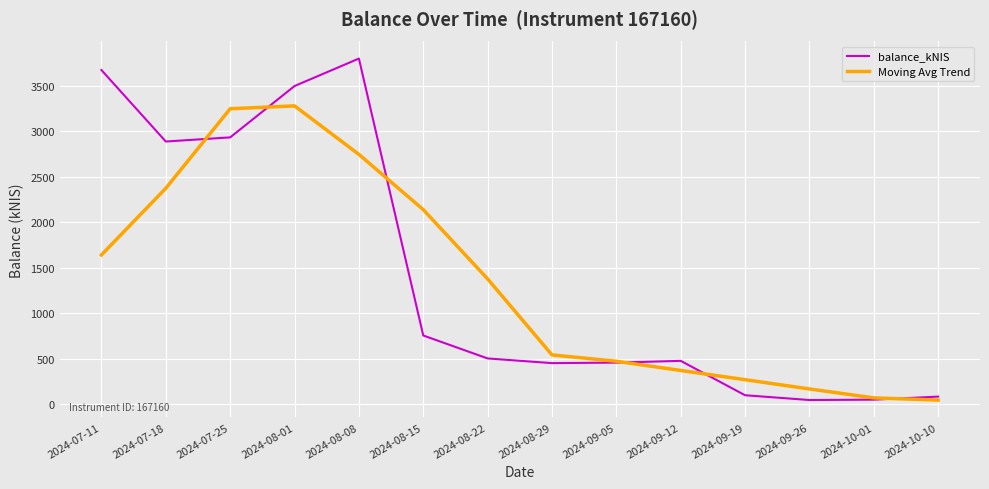

The value of balance_kNIS at 2024-08-15 is 463.8. True or false?

False